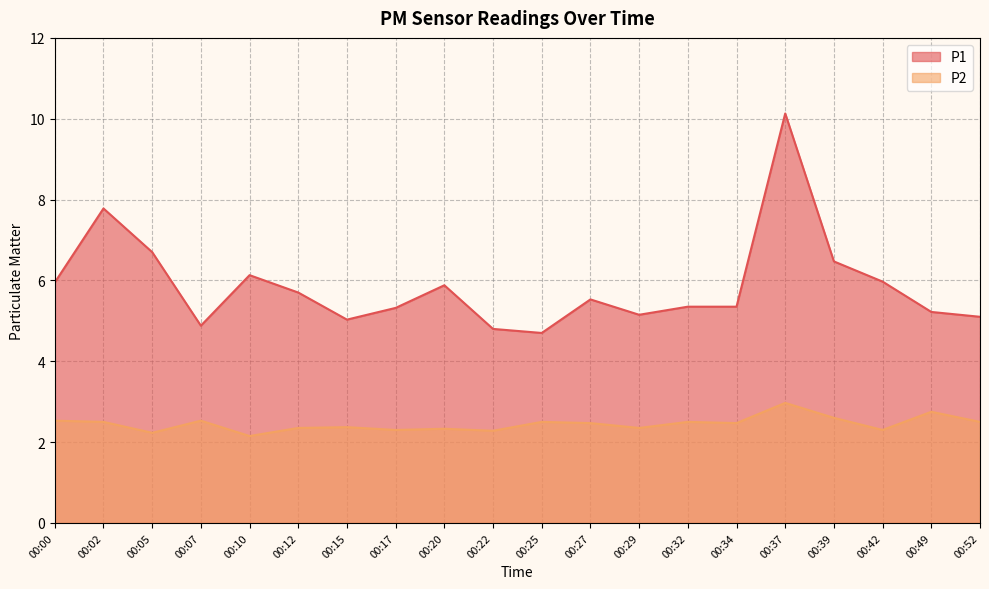

Does the chart display data point markers on the line(s)?

No